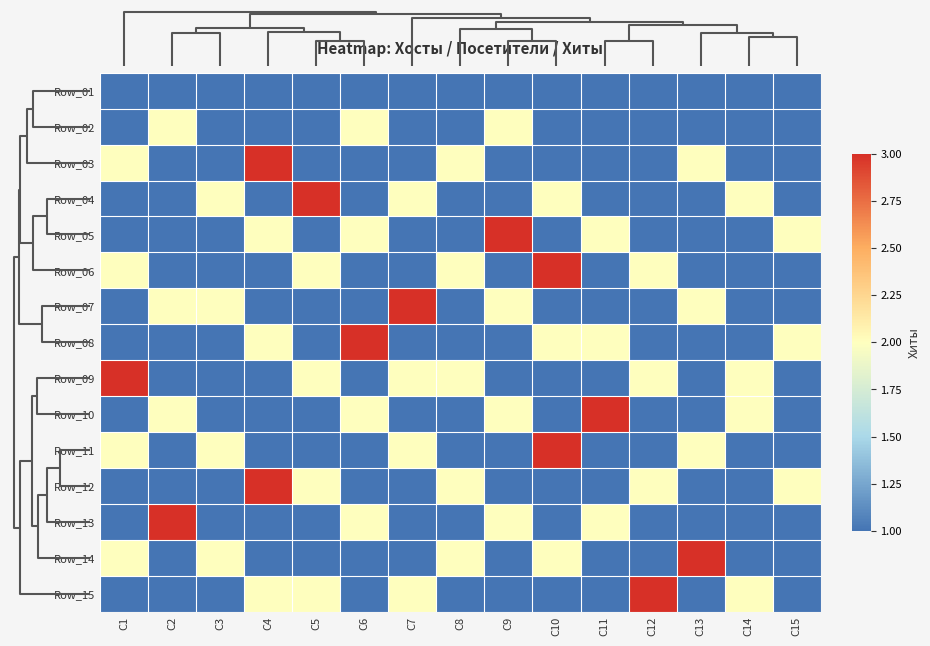

What is the total value across all series at C9?

21